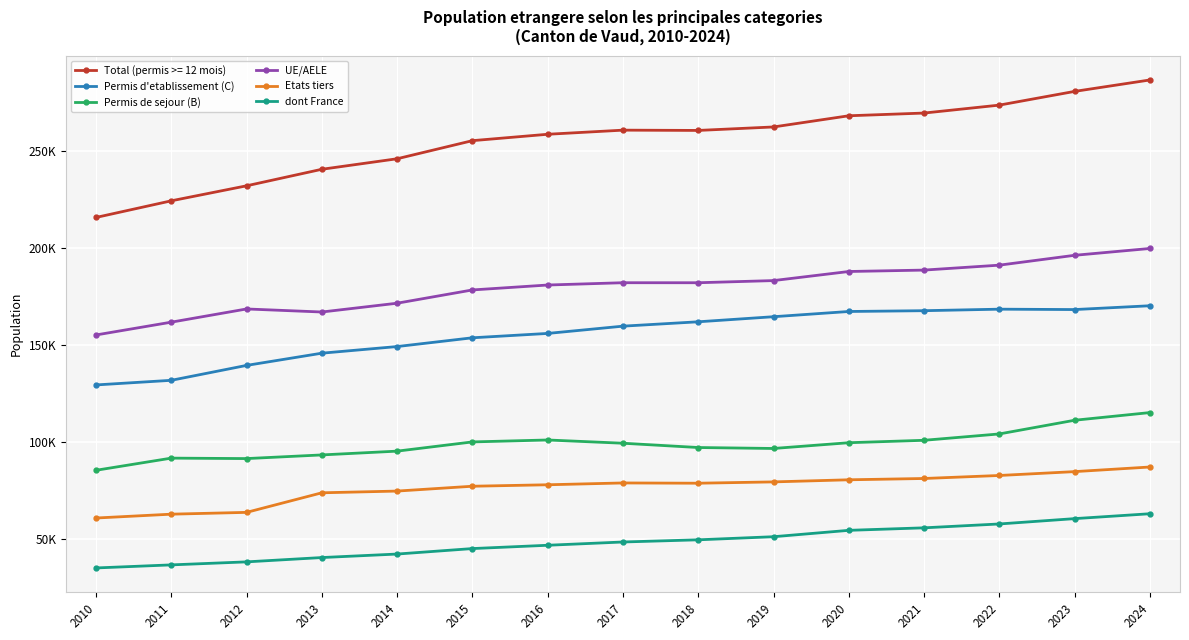

What are all the series names shown in the legend?

Total (permis >= 12 mois), Permis d'etablissement (C), Permis de sejour (B), UE/AELE, Etats tiers, dont France